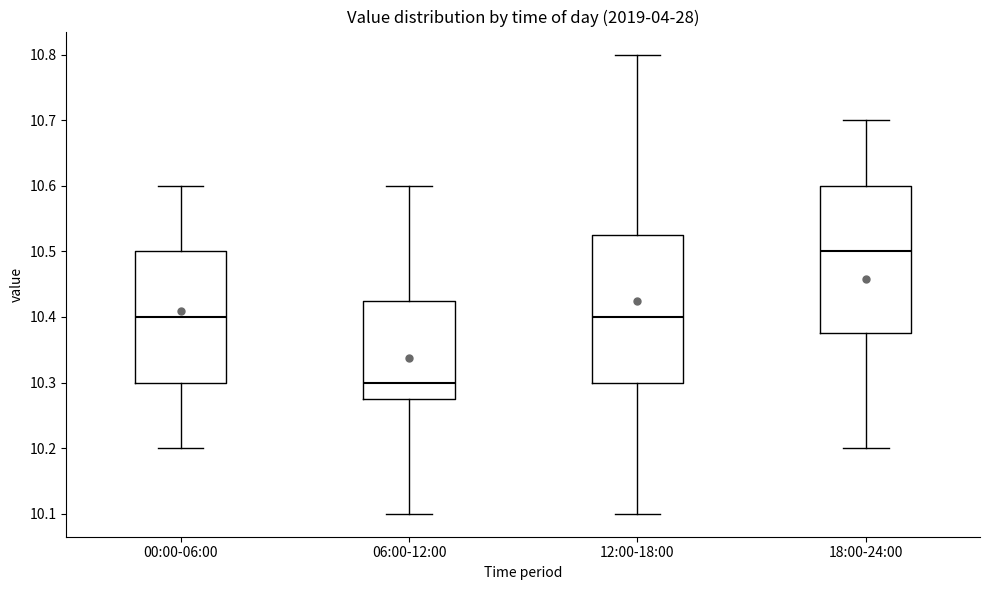

Reading left to right, read every box against the y-axis: the position of its median line, the range the box covers, and the ends of its whiskers. The values are not printed on the chart, so give them approximately, as read against the axis.

00:00-06:00: median 10.40, box 10.30 to 10.50, whiskers 10.20 to 10.60
06:00-12:00: median 10.30, box 10.28 to 10.43, whiskers 10.10 to 10.60
12:00-18:00: median 10.40, box 10.30 to 10.53, whiskers 10.10 to 10.80
18:00-24:00: median 10.50, box 10.38 to 10.60, whiskers 10.20 to 10.70